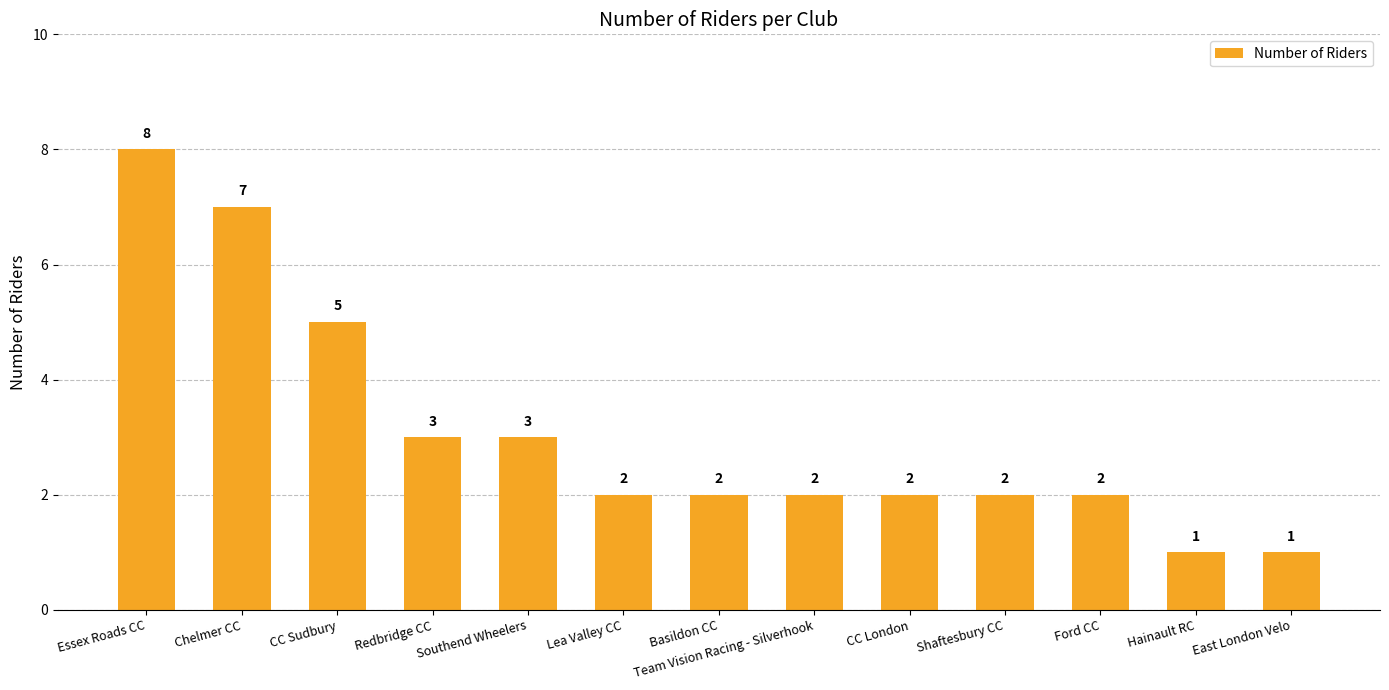

What is the ratio of the value at Redbridge CC to the value at Lea Valley CC?

1.5